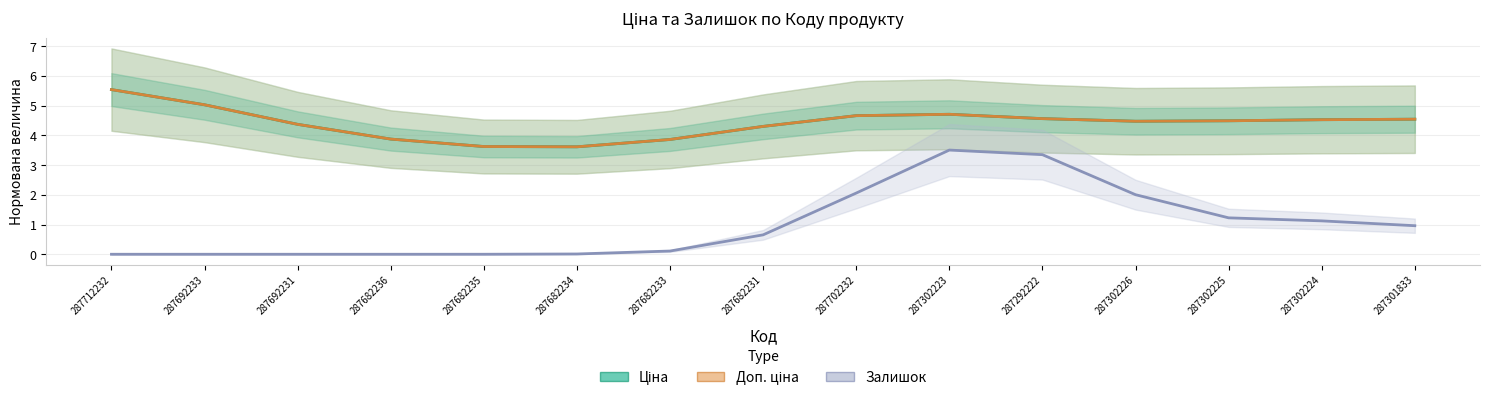

What is the difference between the highest and lowest values at 287712232?

5.5